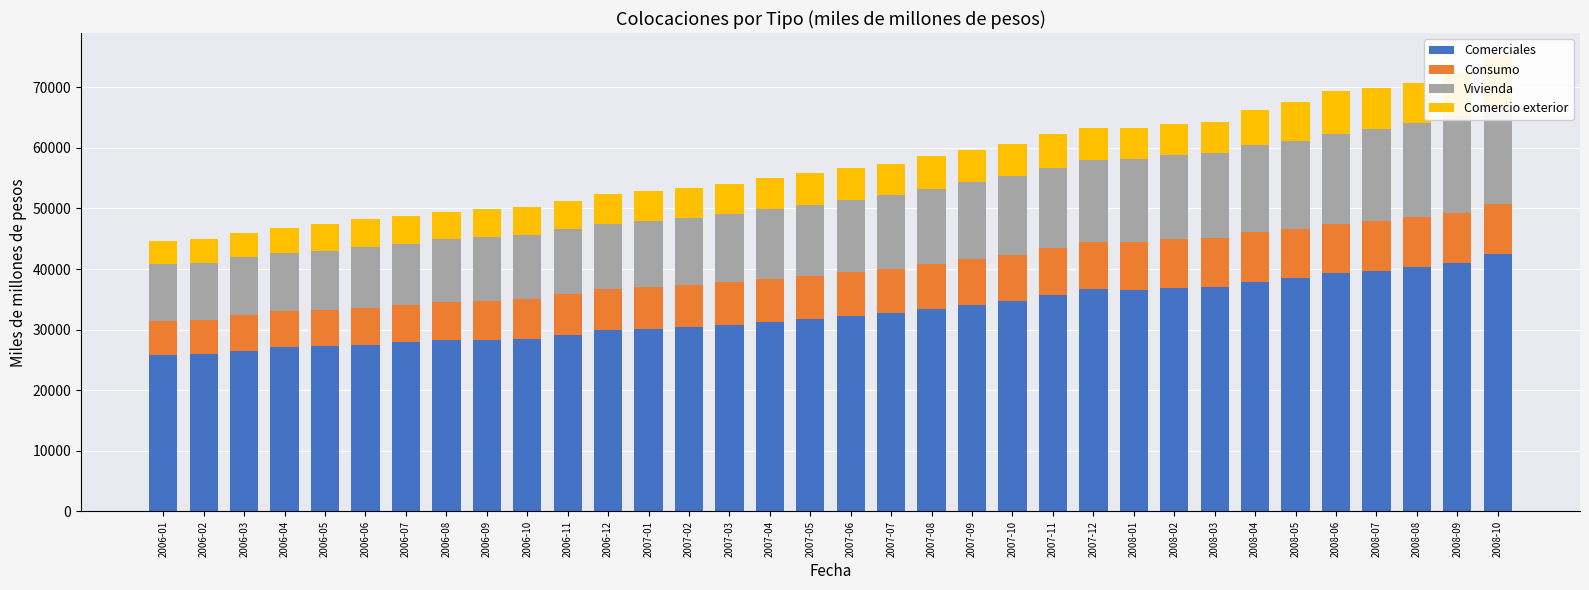

How many groups of bars are there?

34